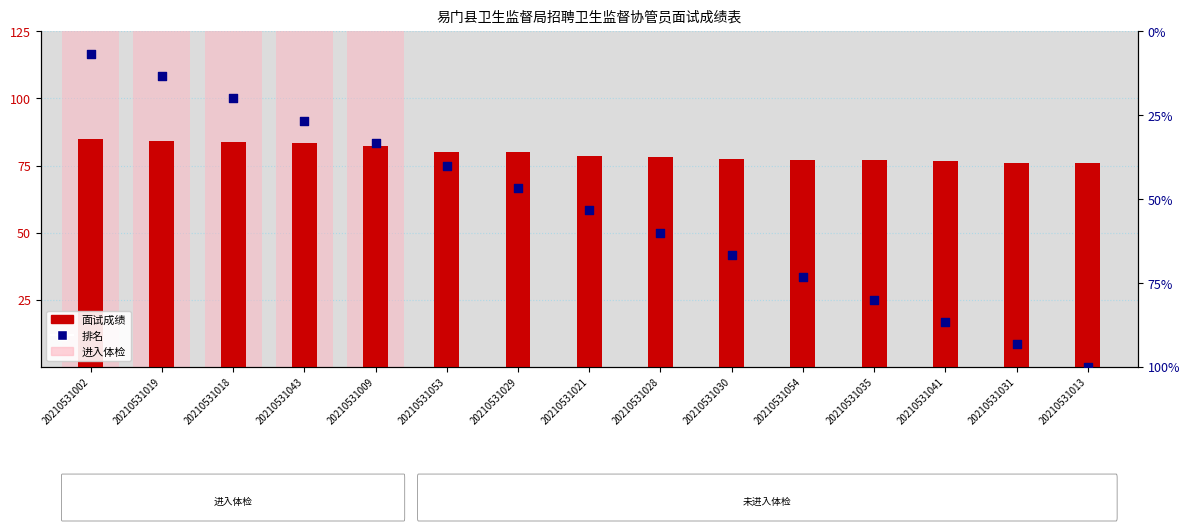

At which category is the sum across all series the highest?

20210531013